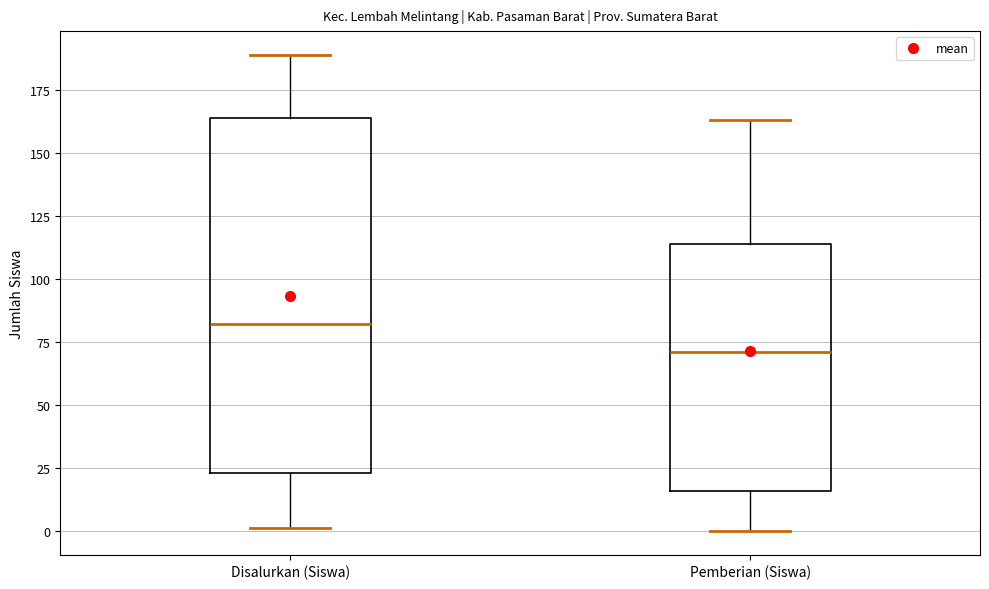

Reading left to right, read every box against the y-axis: the position of its median line, the range the box covers, and the ends of its whiskers. The values are not printed on the chart, so give them approximately, as read against the axis.

Disalurkan (Siswa): median 80, box 25 to 165, whiskers 0 to 190
Pemberian (Siswa): median 70, box 15 to 115, whiskers 0 to 165